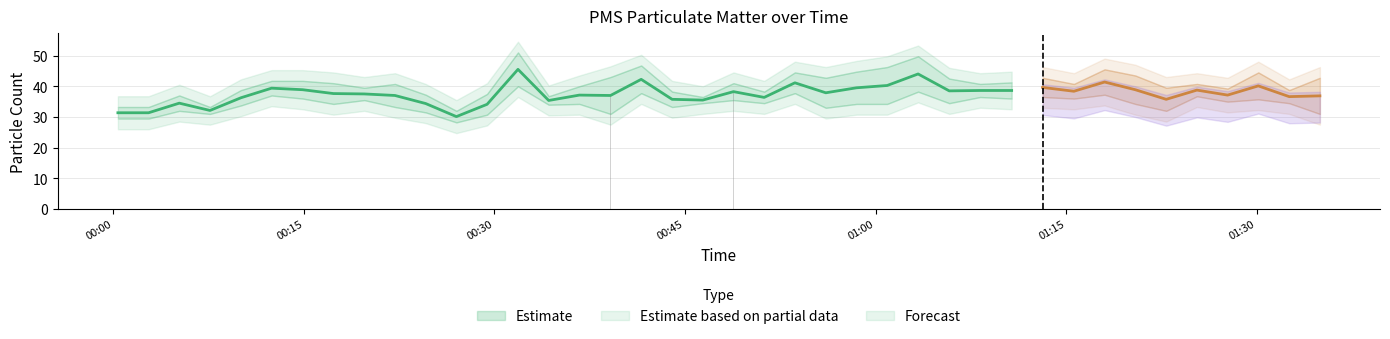

What is the difference between the second highest and minimum values in the PMS_P1 series?

17.8